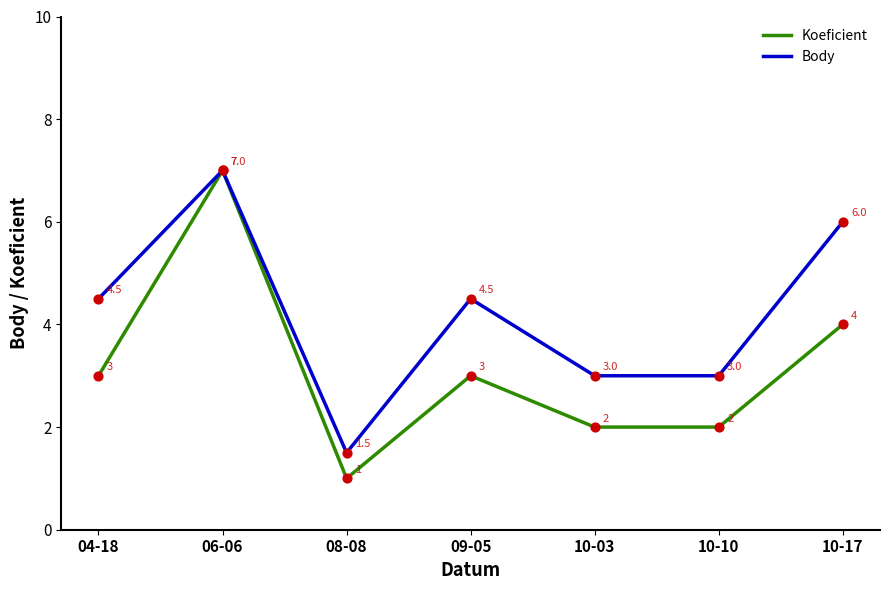

Between 09-05 and 10-10, which series saw the biggest shift?

Body